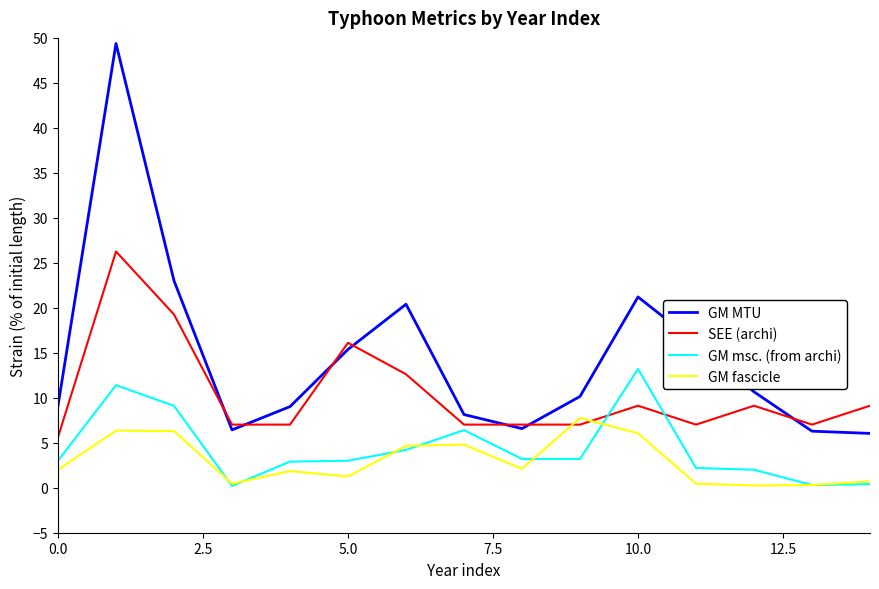

True or false: GM MTU and GM fascicle intersect in this chart.

False